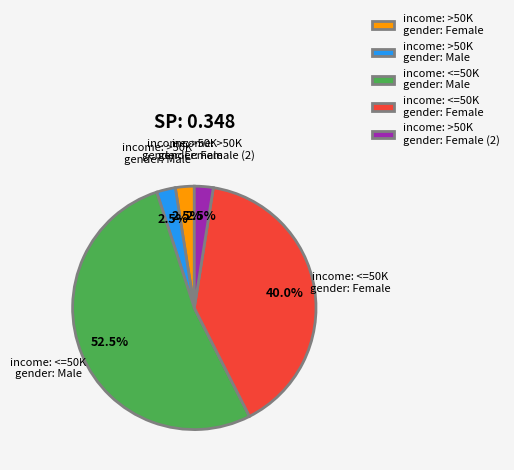

What percentage is NOT represented by income: >50K gender: Female?

97.5%